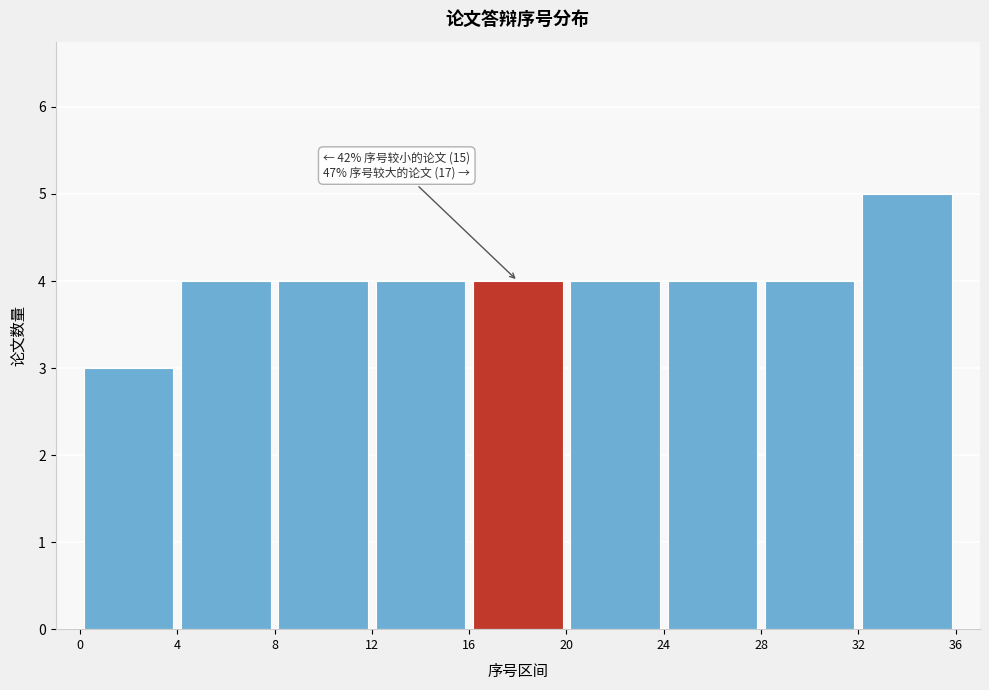

Which range on the x-axis has the tallest bar?

32 to 36